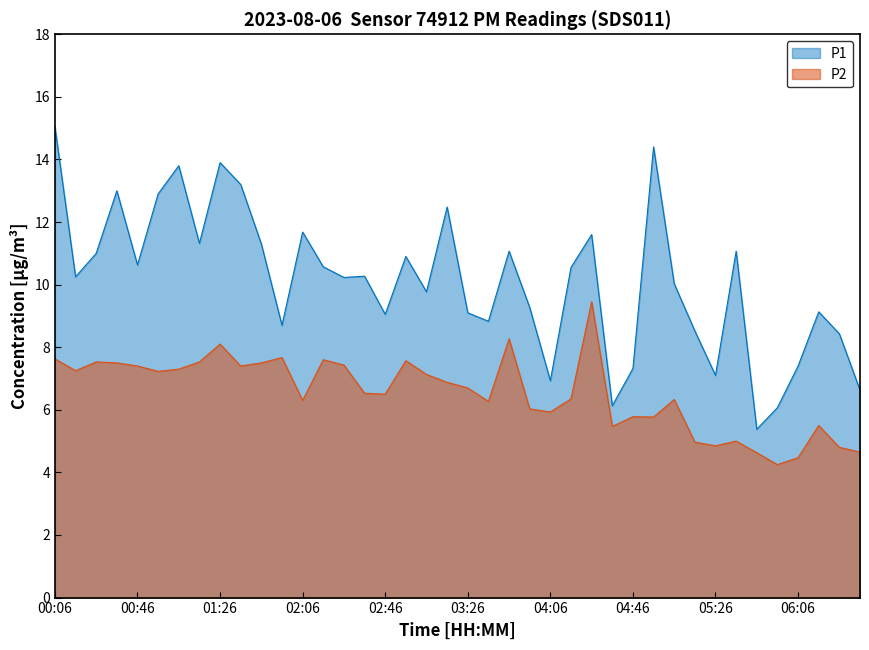

How many distinct data groups are displayed?

2